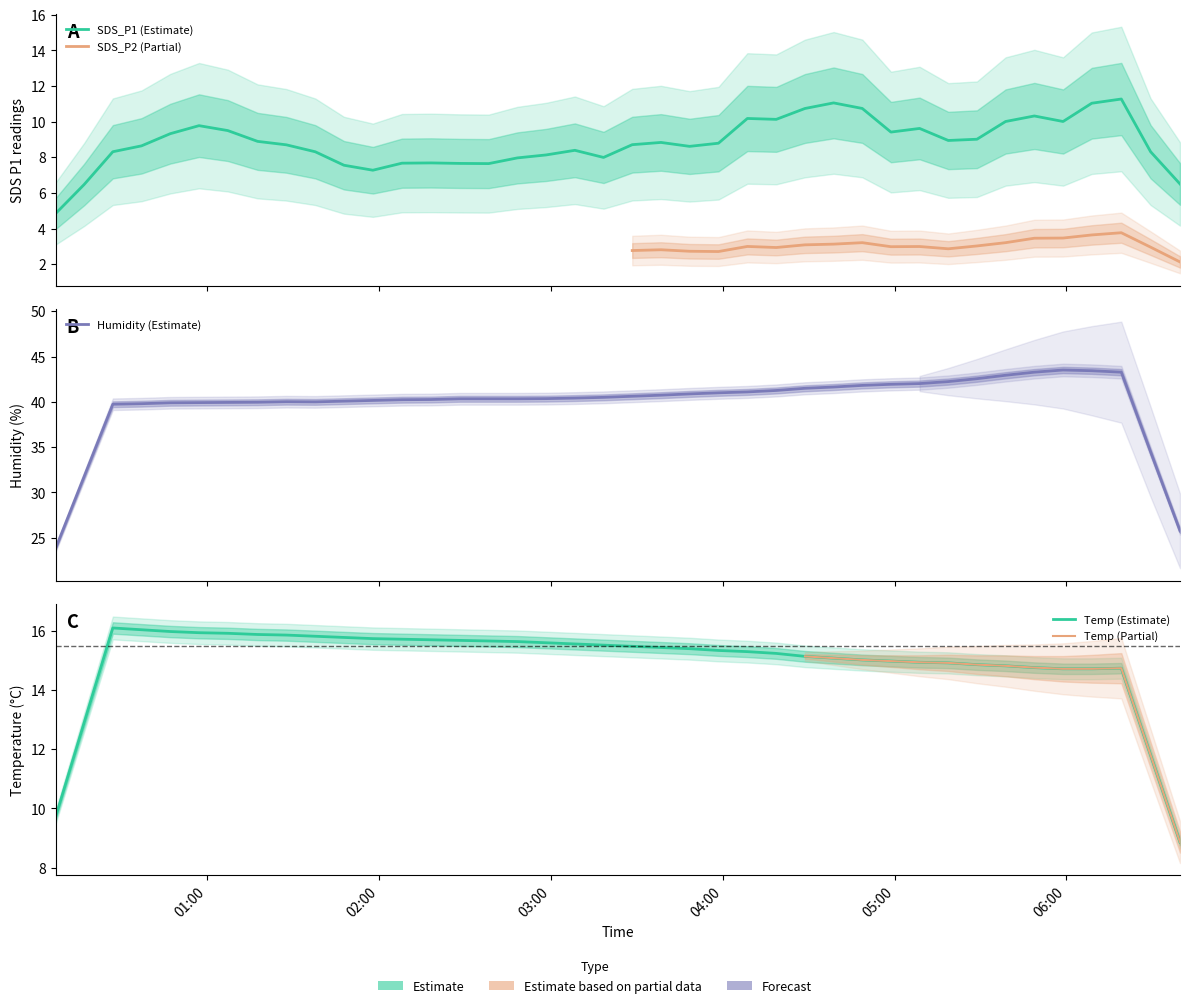

What is the spread (max minus min) of values at 2021/03/30 00:26:57?

37.8